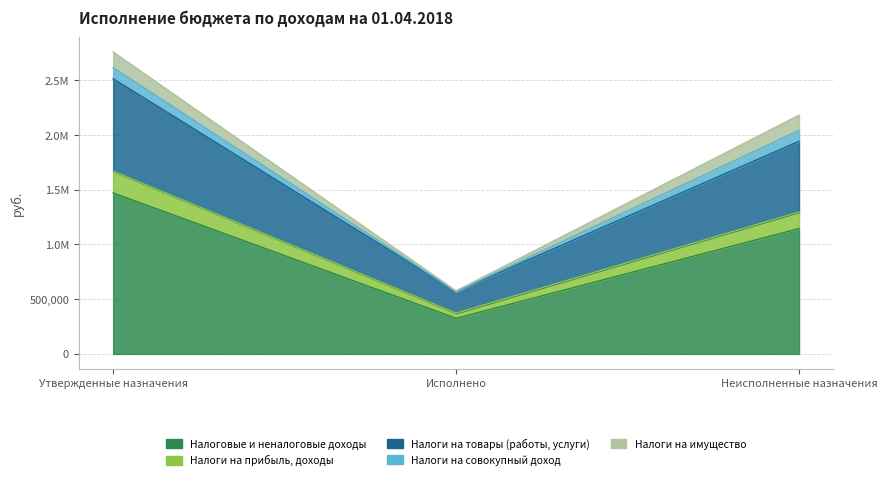

Does the chart have visible grid lines?

Yes